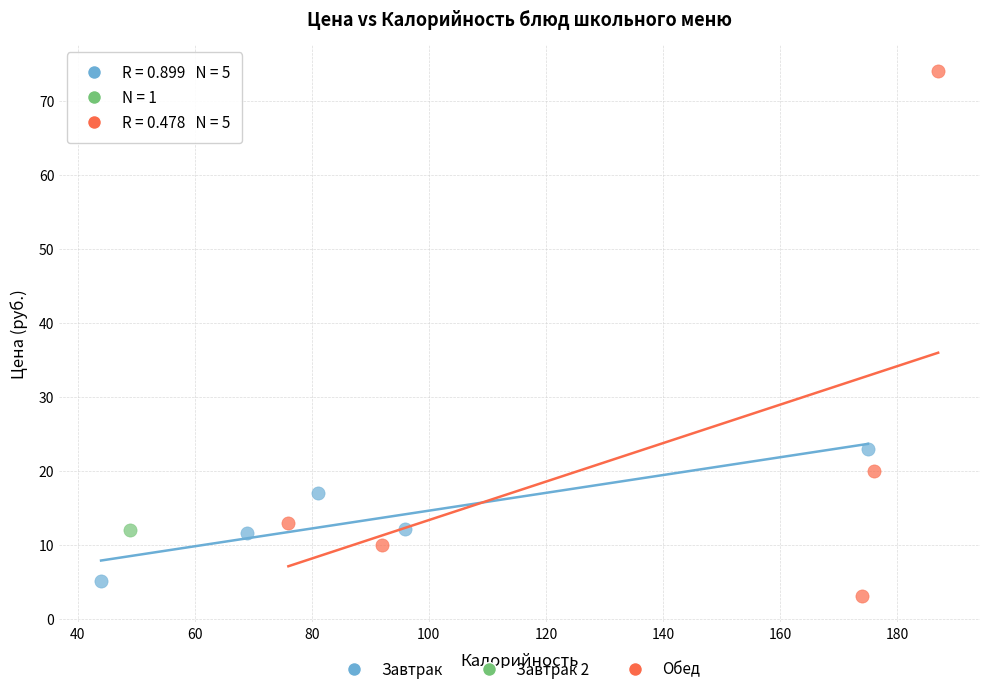

Which series contains the lowest Y value?

Обед